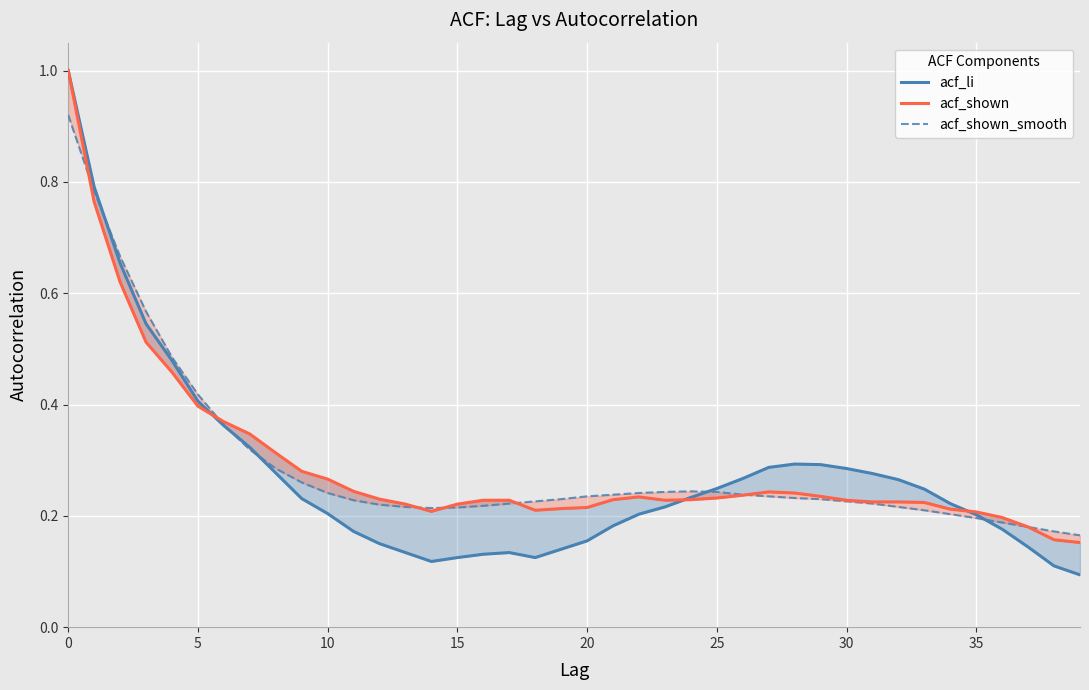

Reading right to left, extract all data points from this chart.

acf_li: 0.1	0.1	0.1	0.2	0.2	0.2	0.2	0.3	0.3	0.3	0.3	0.3	0.3	0.3	0.2	0.2	0.2	0.2	0.2	0.2	0.1	0.1	0.1	0.1	0.1	0.1	0.1	0.1	0.2	0.2	0.2	0.3	0.3	0.4	0.4	0.5	0.5	0.7	0.8	1.0
acf_shown: 0.2	0.2	0.2	0.2	0.2	0.2	0.2	0.2	0.2	0.2	0.2	0.2	0.2	0.2	0.2	0.2	0.2	0.2	0.2	0.2	0.2	0.2	0.2	0.2	0.2	0.2	0.2	0.2	0.2	0.3	0.3	0.3	0.3	0.4	0.4	0.5	0.5	0.6	0.8	1.0
acf_shown_smooth: 0.2	0.2	0.2	0.2	0.2	0.2	0.2	0.2	0.2	0.2	0.2	0.2	0.2	0.2	0.2	0.2	0.2	0.2	0.2	0.2	0.2	0.2	0.2	0.2	0.2	0.2	0.2	0.2	0.2	0.2	0.3	0.3	0.3	0.4	0.4	0.5	0.6	0.7	0.8	0.9